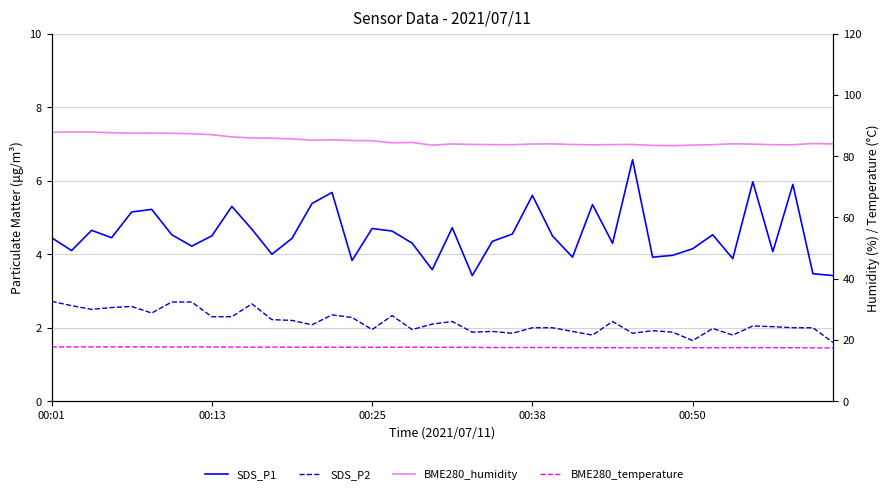

Which series has the largest total across all categories?

BME280_humidity